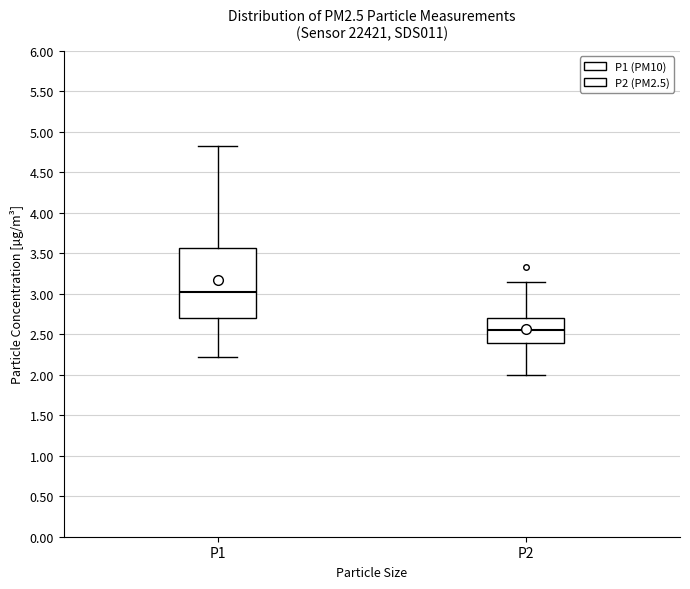

Where does the lower whisker of the box for P1 end on the y-axis? The values are not printed on the chart, so give them approximately, as read against the axis.

2.20